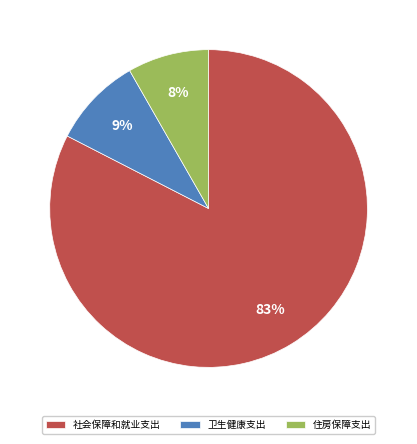

Combined, do 社会保障和就业支出 and 卫生健康支出 account for over 50%?

Yes